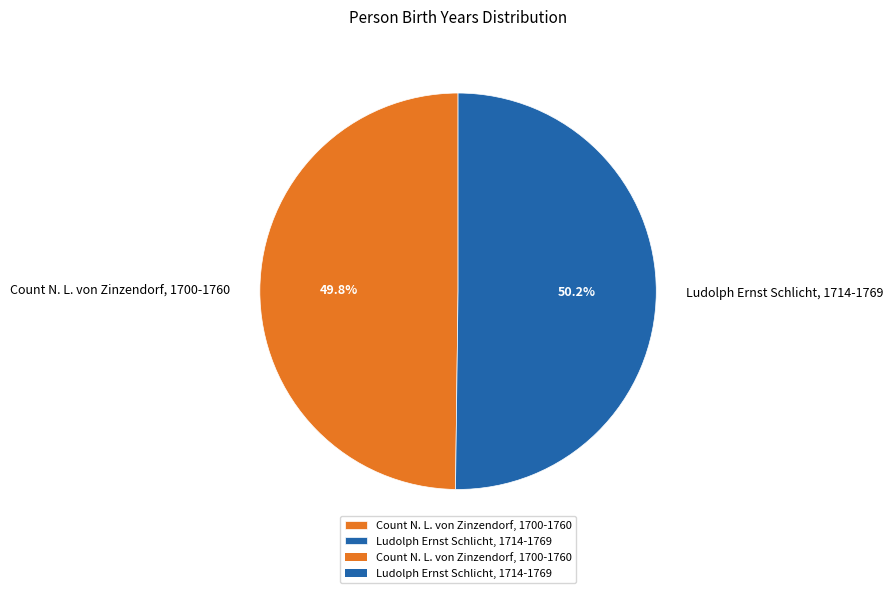

Rank the categories by value from lowest to highest.

Count N. L. von Zinzendorf, 1700-1760, Ludolph Ernst Schlicht, 1714-1769